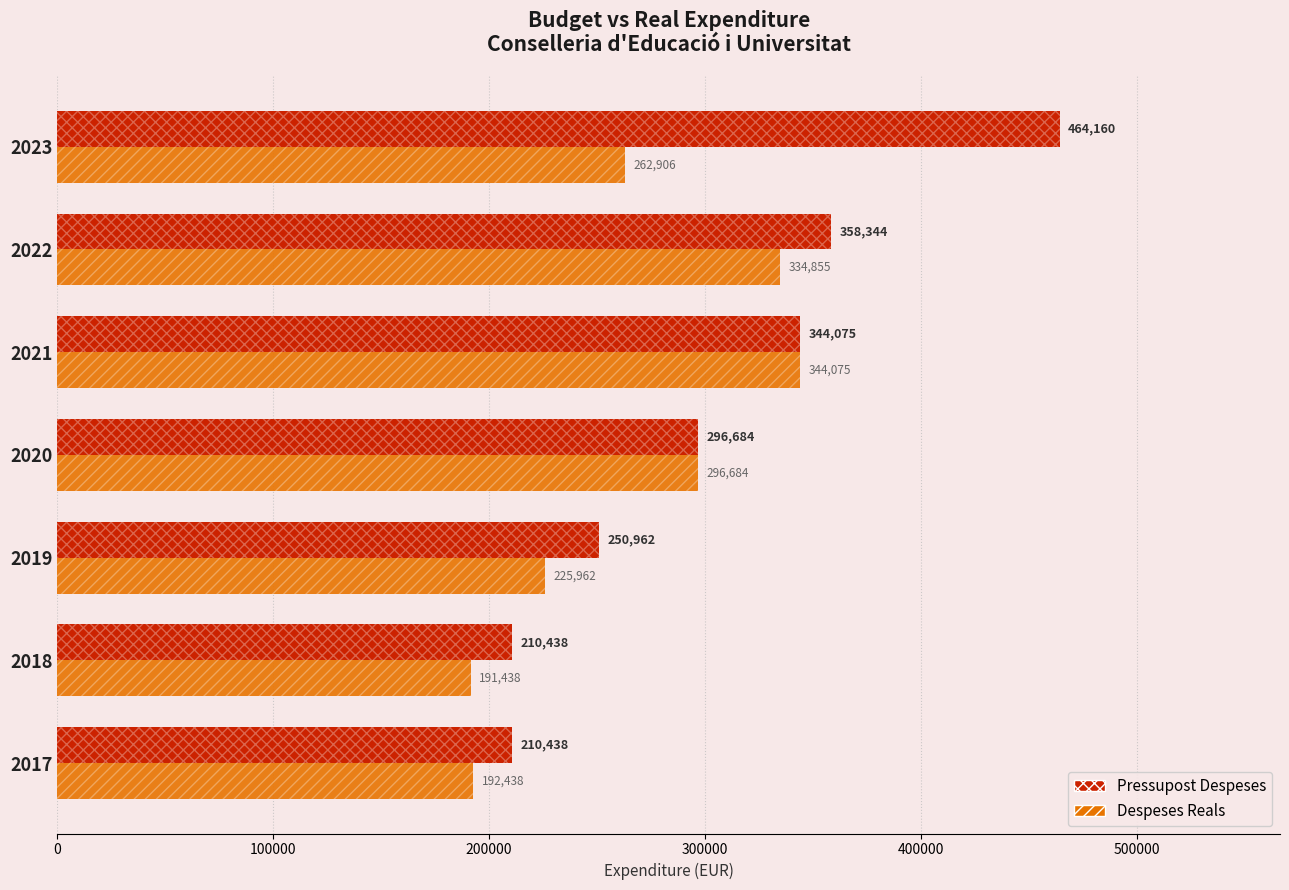

What is the sum of all Despeses Reals values?

1848358.0